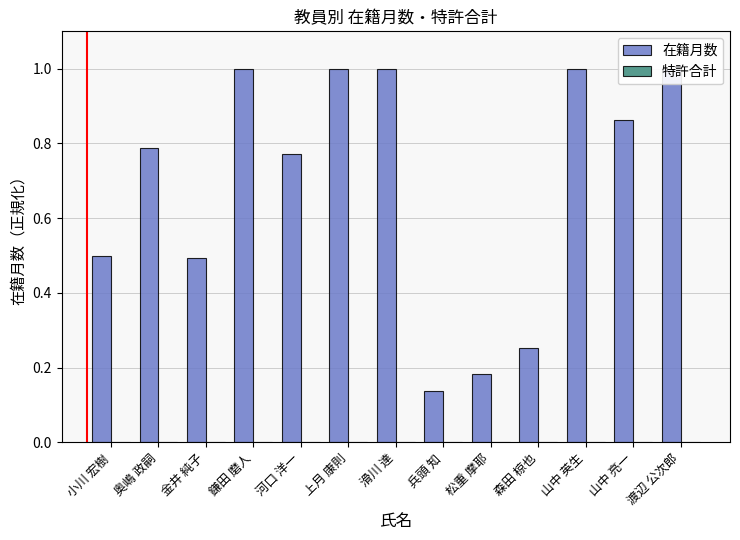

Which category has the highest value in the 在籍月数 series?

鎌田 磨人